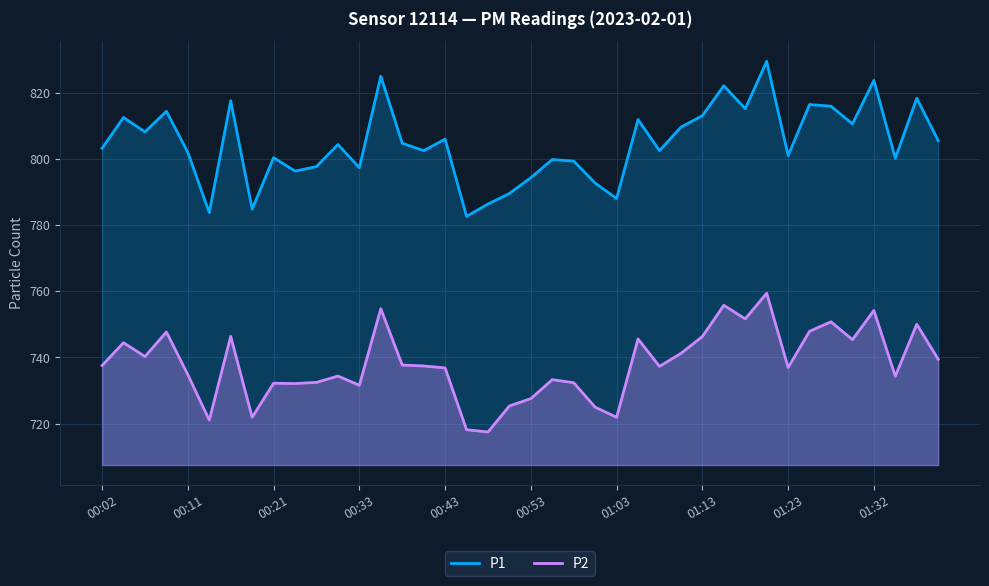

Does the chart display data point markers on the line(s)?

No